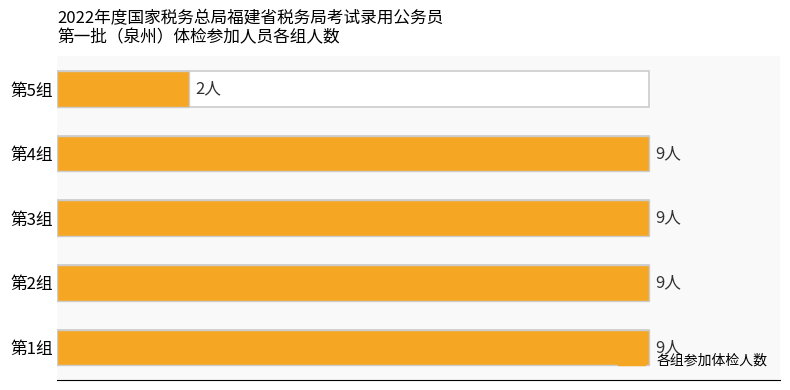

The value at 2 is 9. True or false?

True